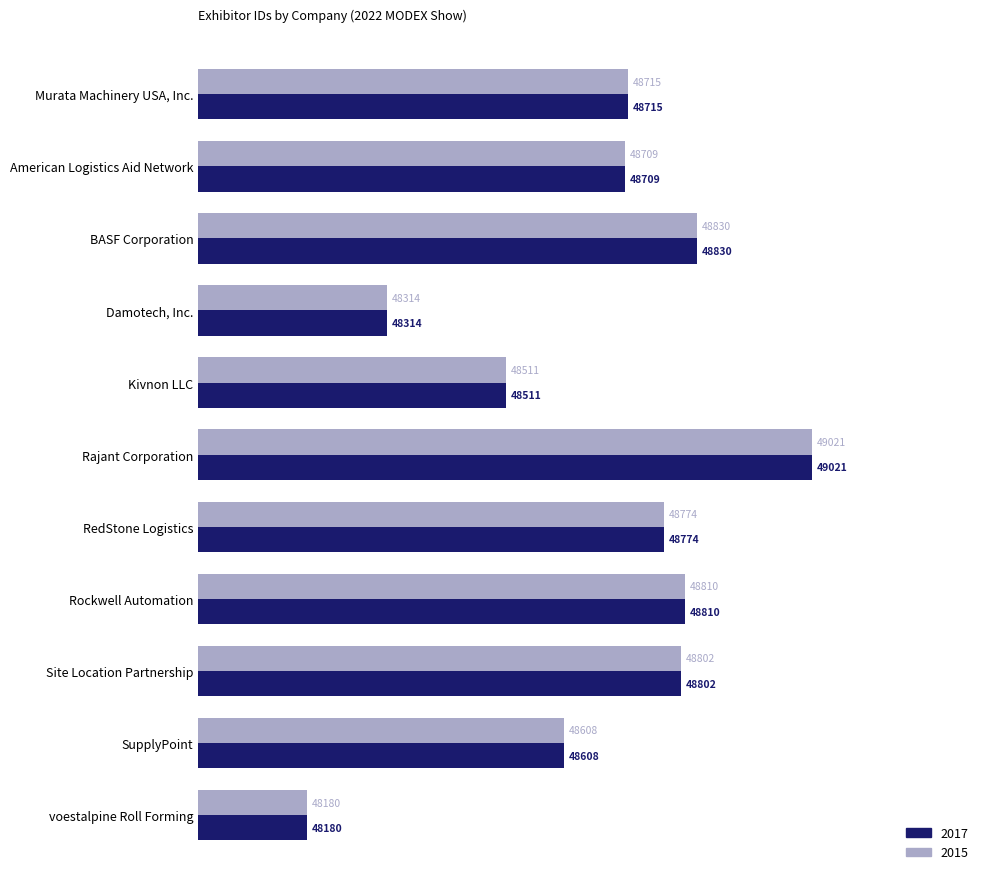

What is the difference between the maximum and minimum values in the 2017 series?

841